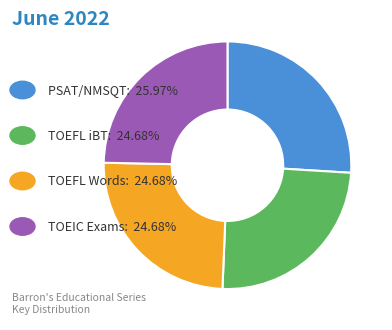

Does any single category account for the majority?

No